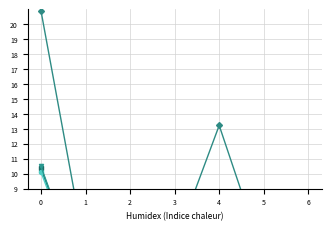

Rank the categories by Female 2007 value from highest to lowest.

0, 4, 2, 3, 1, 5, 6